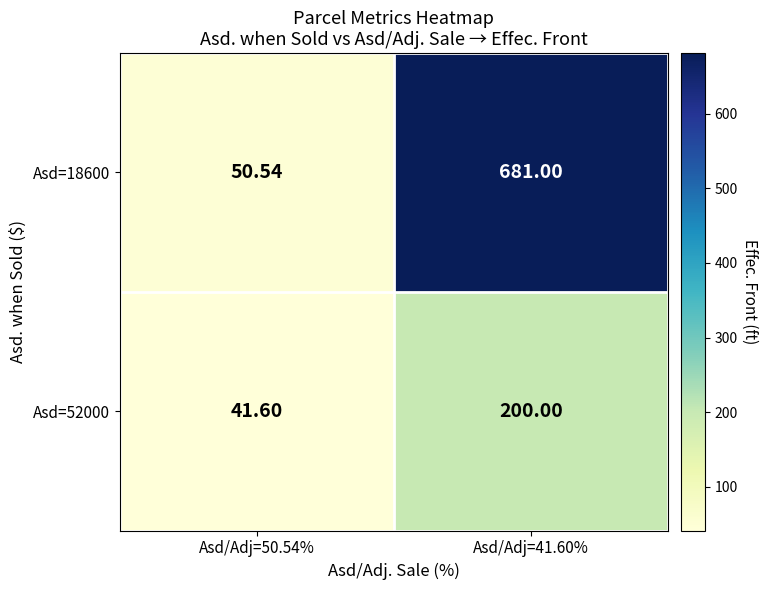

Is the value of Asd=18600 at Asd/Adj=41.60% greater than the value of Asd=52000 at Asd/Adj=50.54%?

Yes